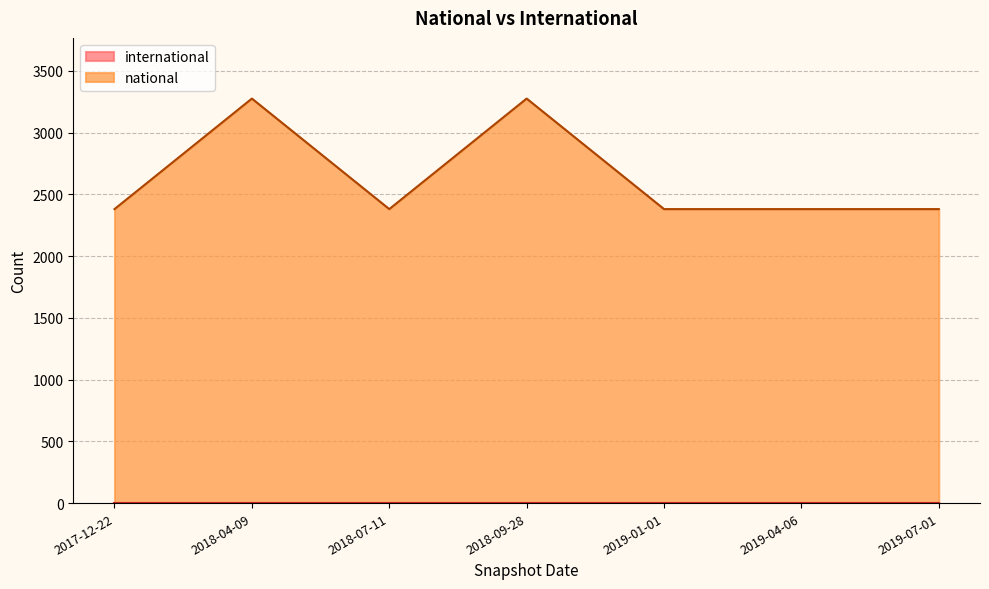

What value does the data have at 2018-04-09?

3276